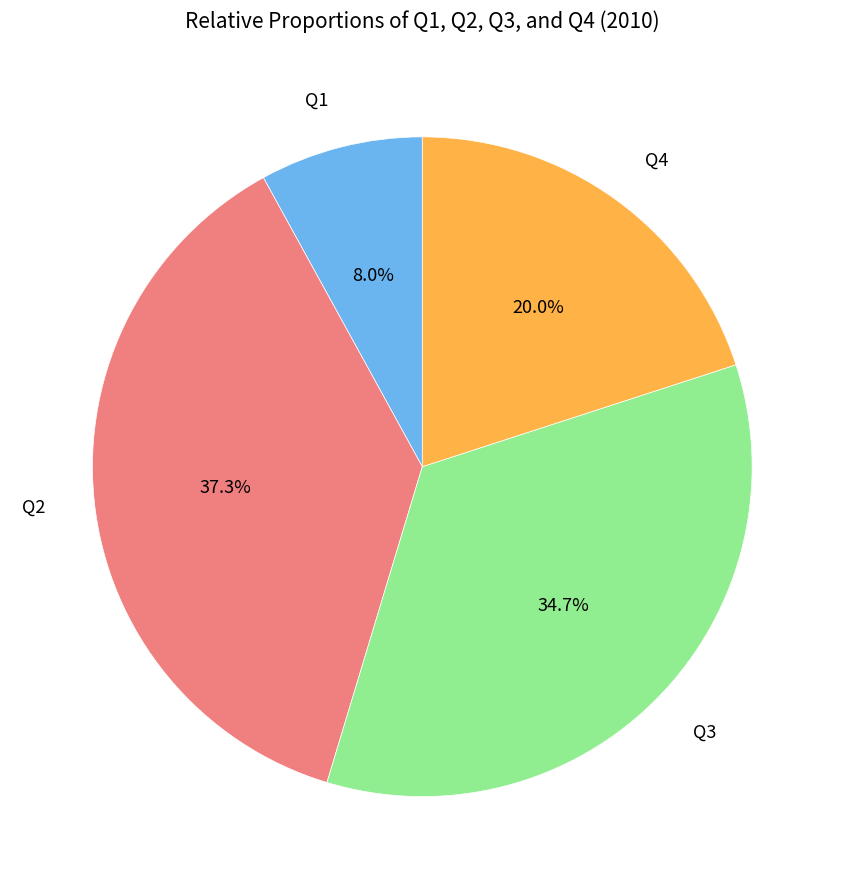

How many slices are in this pie chart?

4